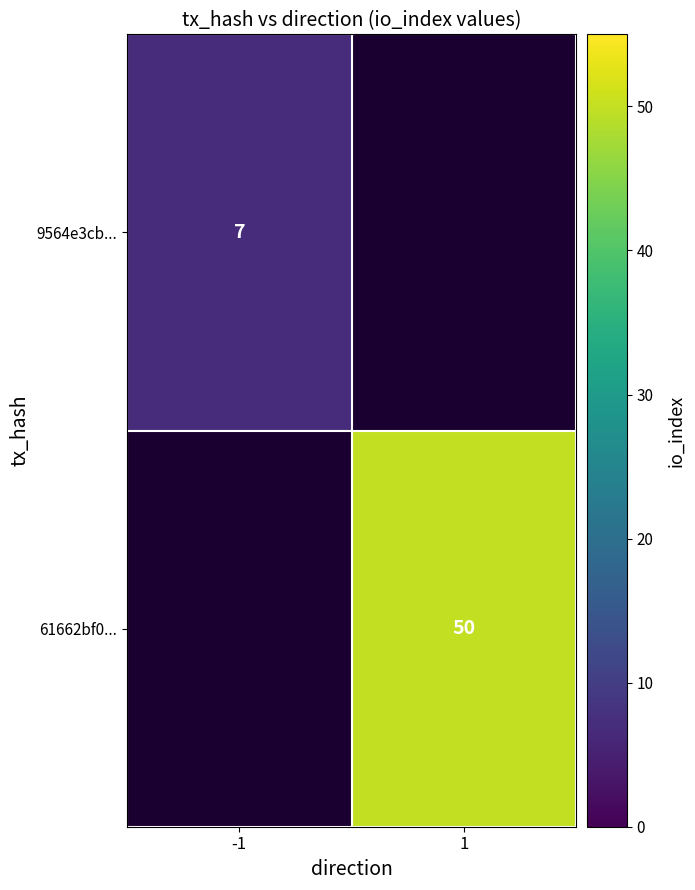

Is it true that 9564e3cb... equals 7 at -1?

True